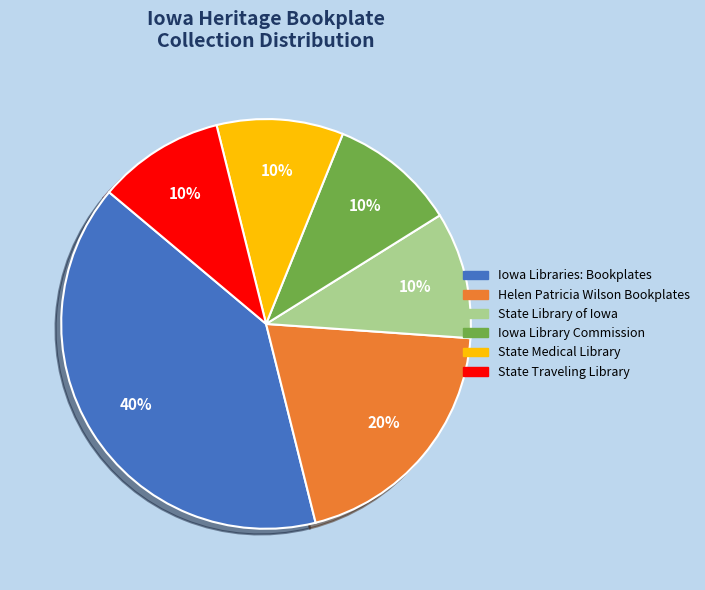

Is there a majority slice in this chart?

No